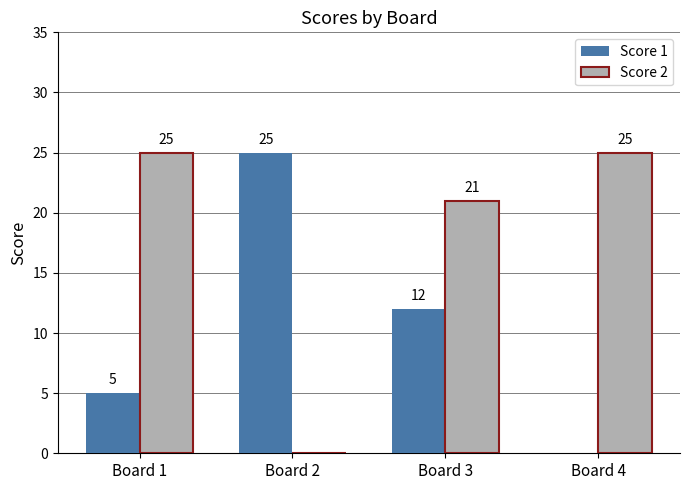

Reading right to left, list all the values displayed in this chart.

Score 1: Board 4=0	Board 3=12	Board 2=25	Board 1=5
Score 2: Board 4=25	Board 3=21	Board 2=0	Board 1=25